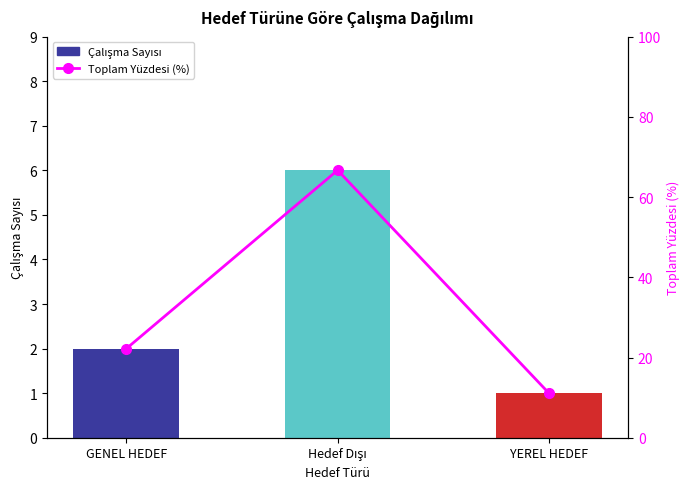

At which category does the chart reach its minimum across all series?

YEREL HEDEF